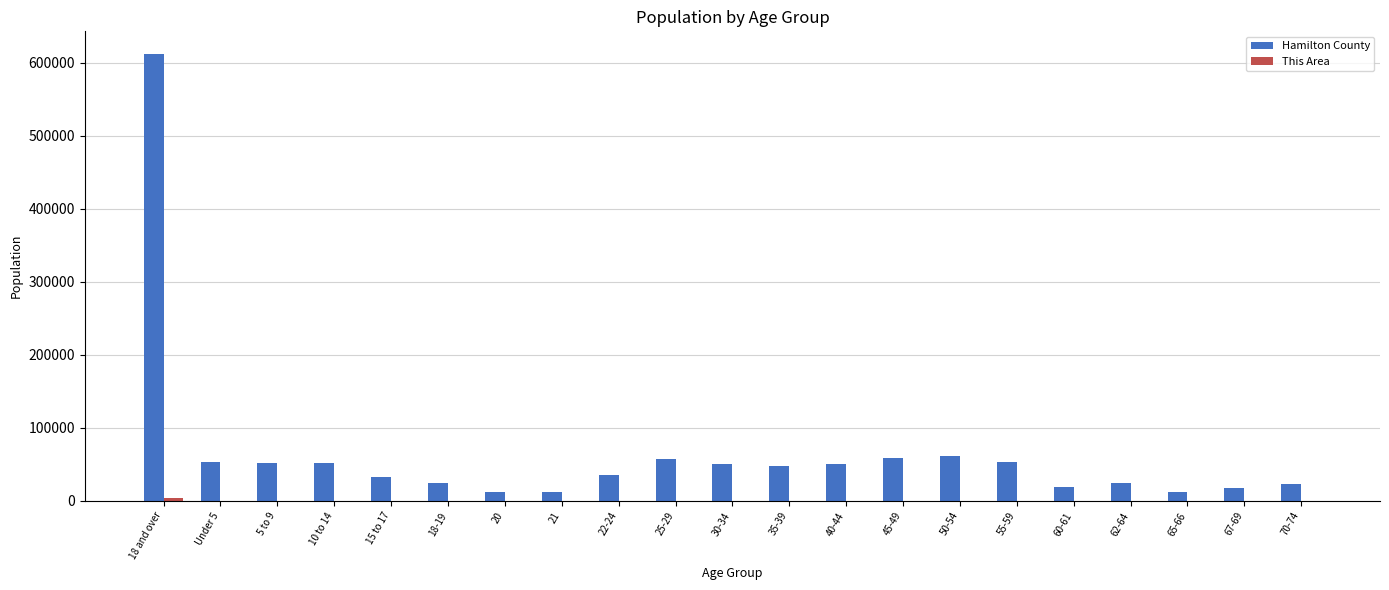

The value of Hamilton County at 18 and over is 612734. True or false?

True